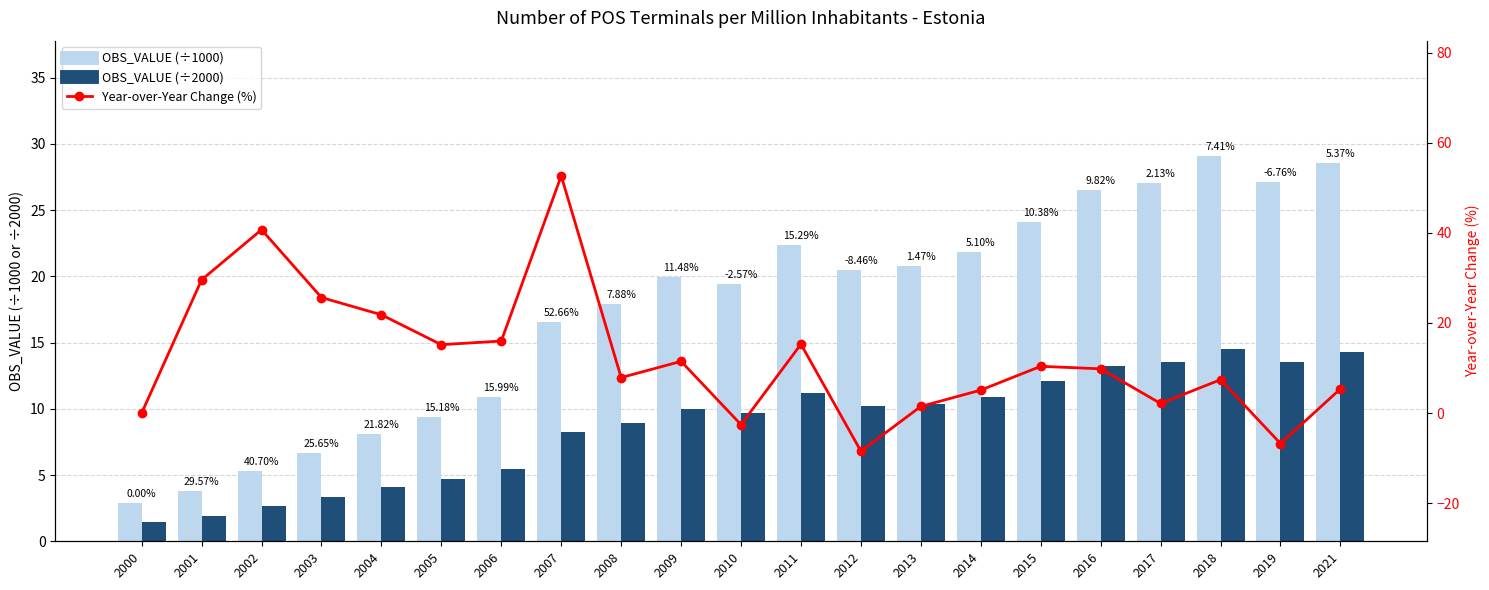

The value of OBS_VALUE (÷2000) at 2008 is 15.4. True or false?

False